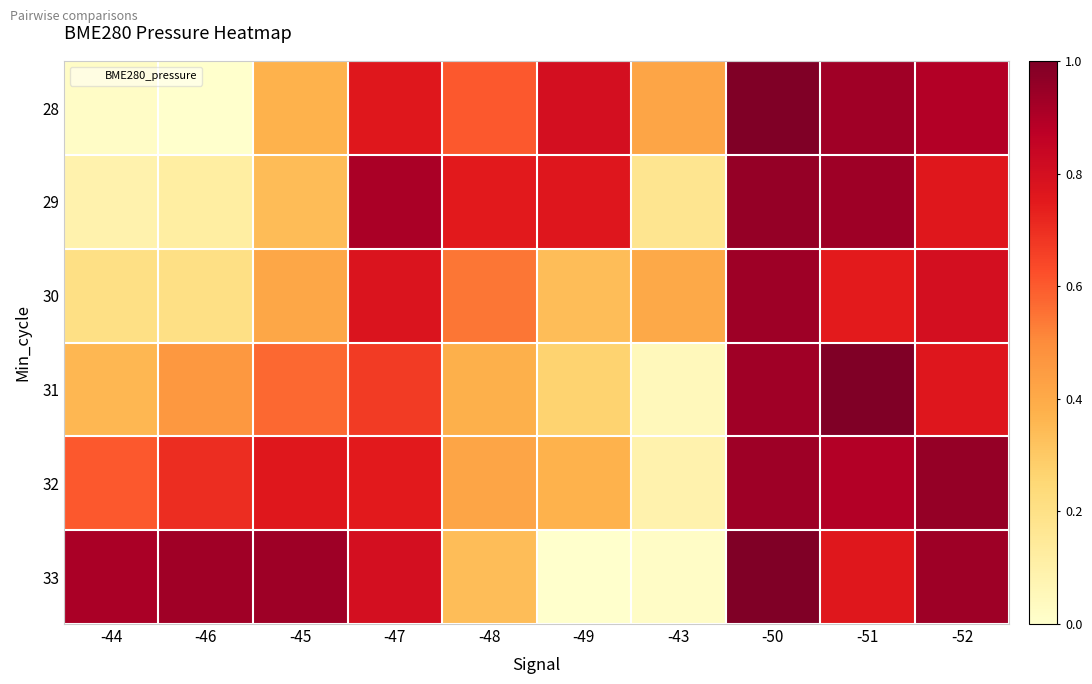

What is the maximum value shown in the chart?

99827.7